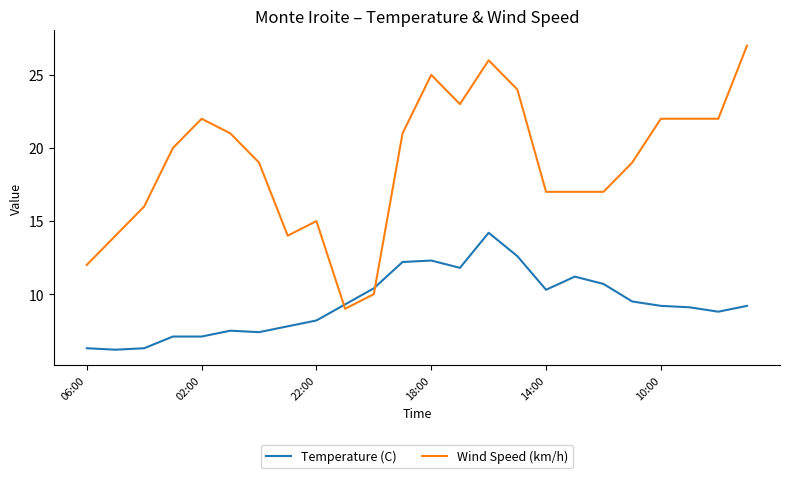

What is the minimum value shown in the chart?

6.2